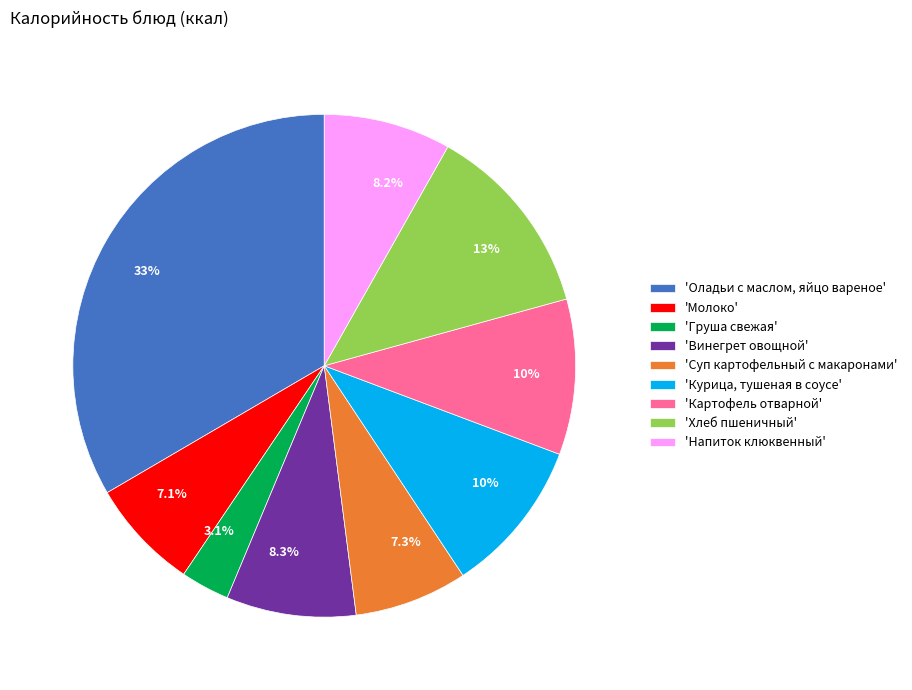

Count the number of slices in the pie.

9